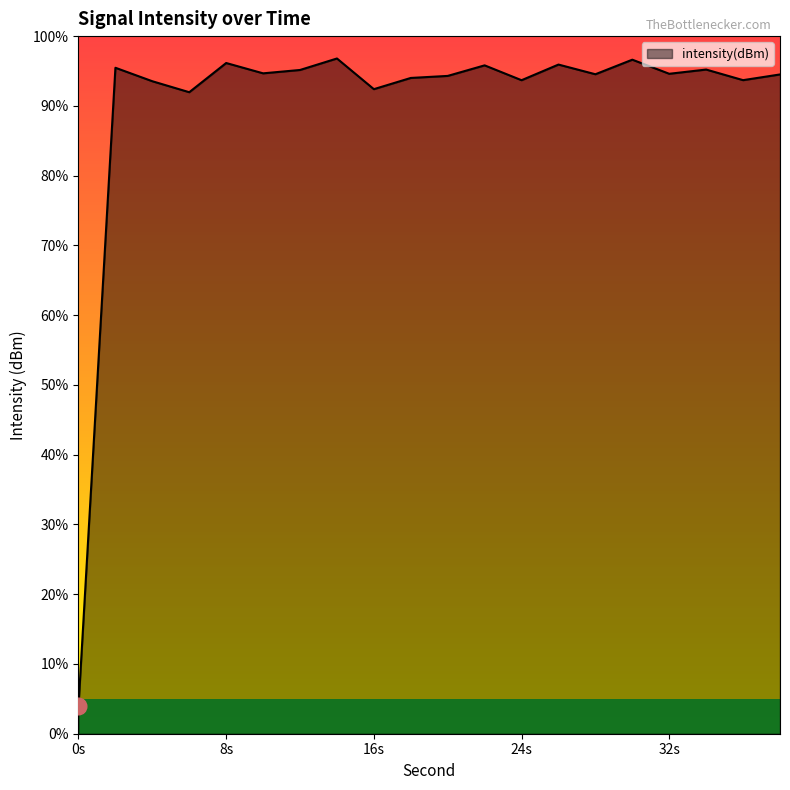

How many points are higher than both their immediate neighbors (excluding endpoints)?

7